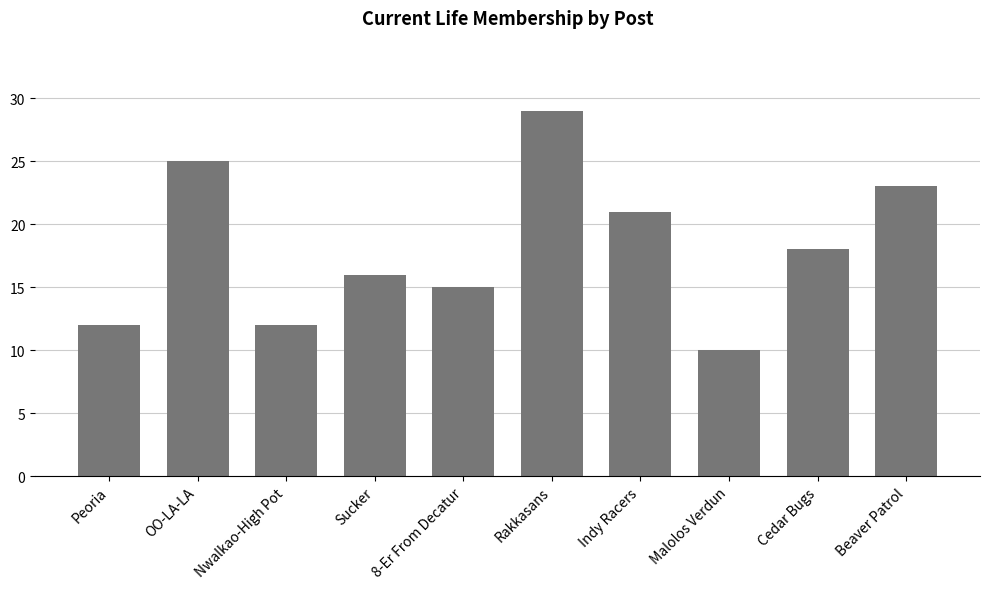

Is it true that the value at Sucker is 8?

False